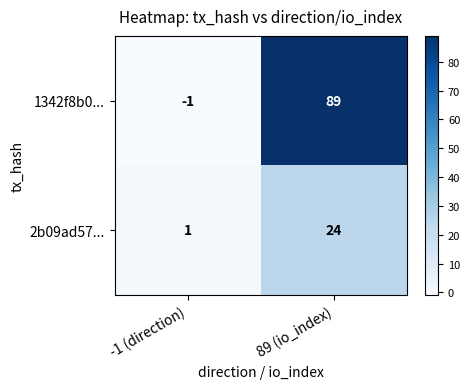

Which series has the largest total across all categories?

1342f8b0...